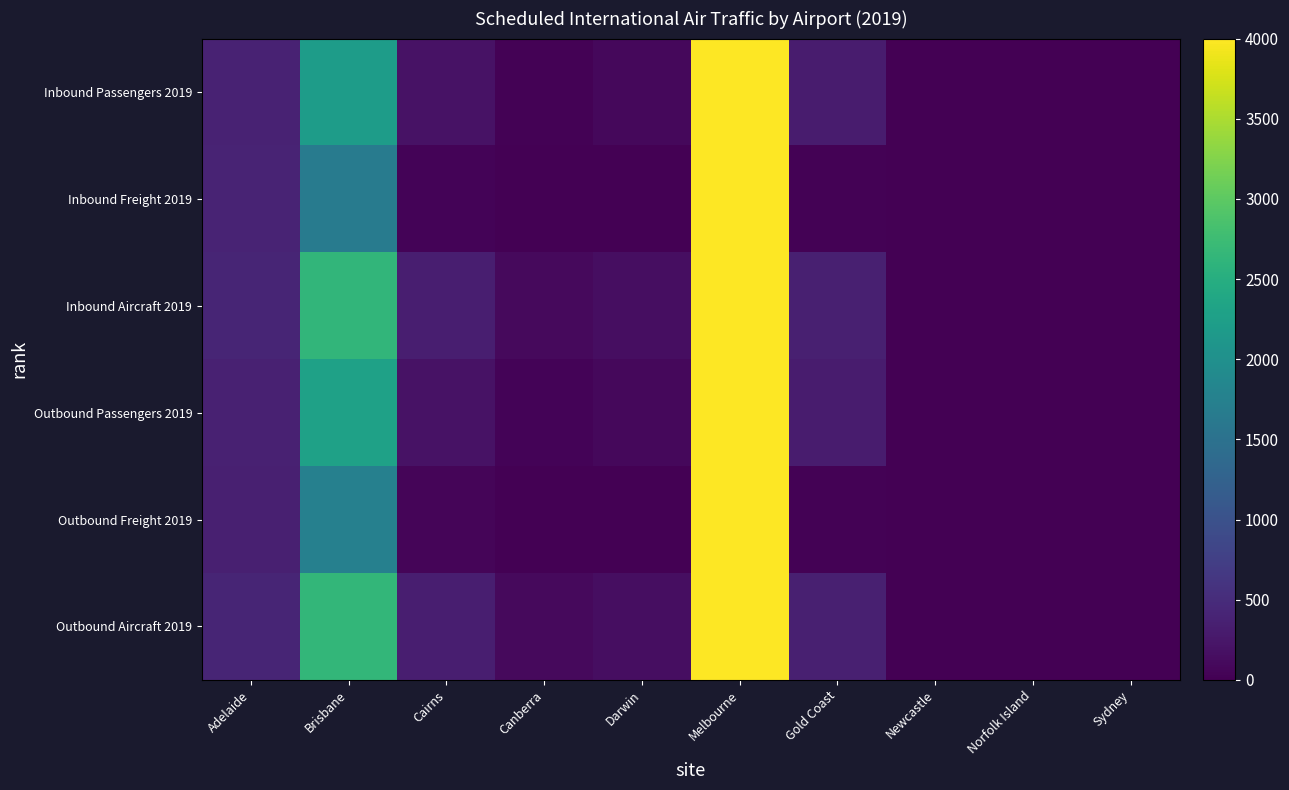

What is the total value across all series at Darwin?

469.0